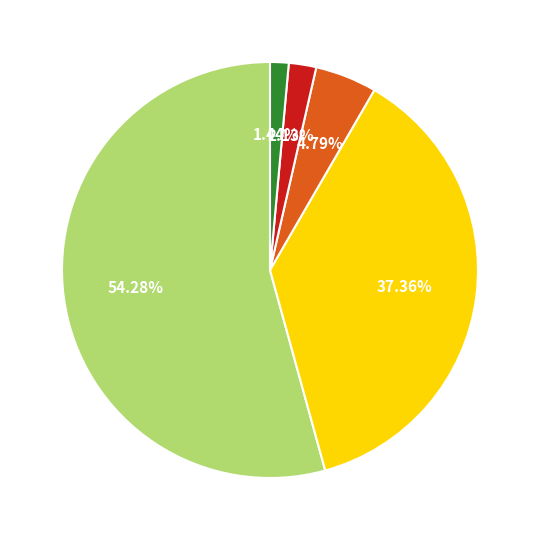

How many segments does this pie chart have?

5